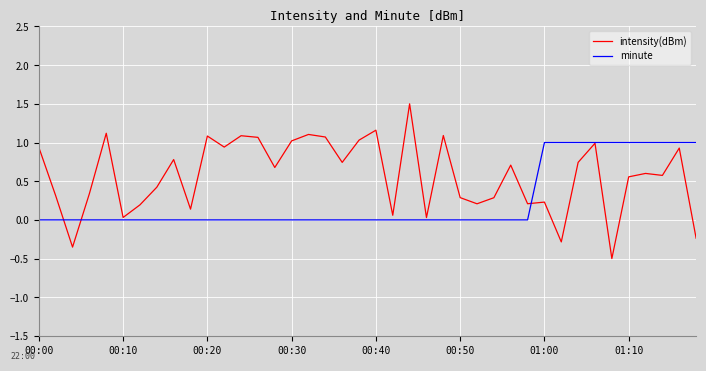

Which series has the widest spread of values?

intensity(dBm)